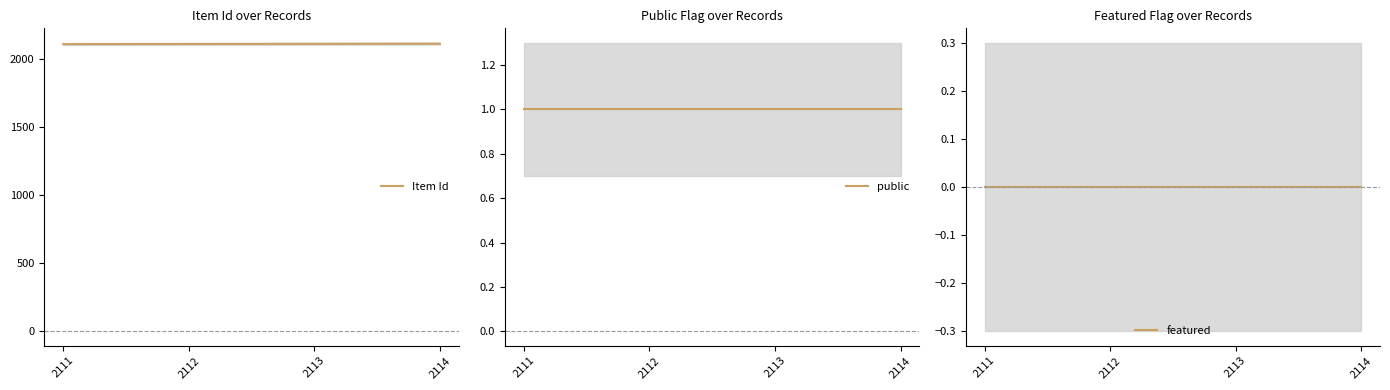

List the series in order of their peak value, lowest first.

featured, public, Item Id